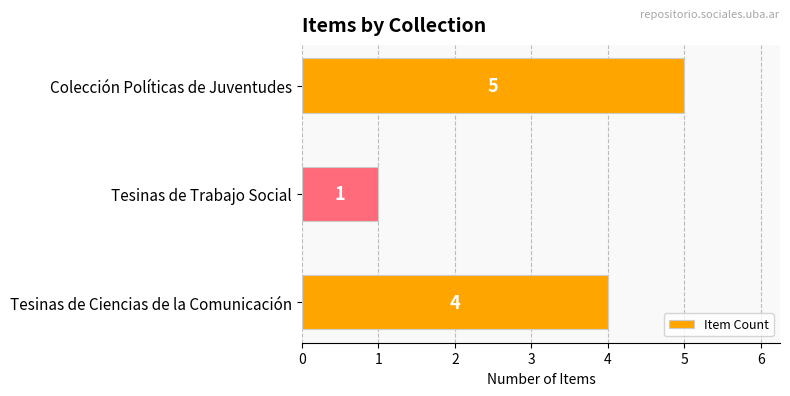

Which has a higher value, Tesinas de Trabajo Social or Tesinas de Ciencias de la Comunicación?

Tesinas de Ciencias de la Comunicación